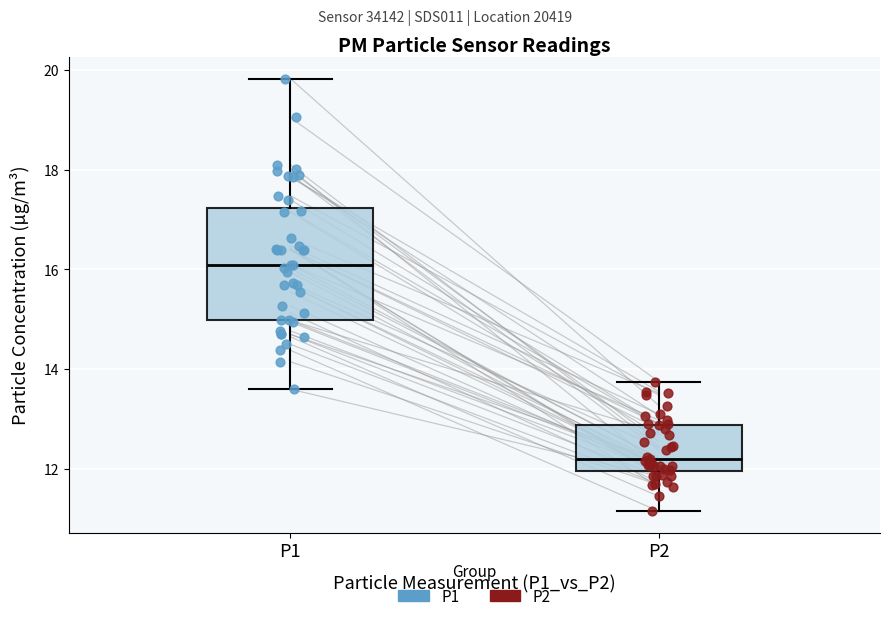

Where does the lower whisker of the box for P1 end on the y-axis? The values are not printed on the chart, so give them approximately, as read against the axis.

13.6